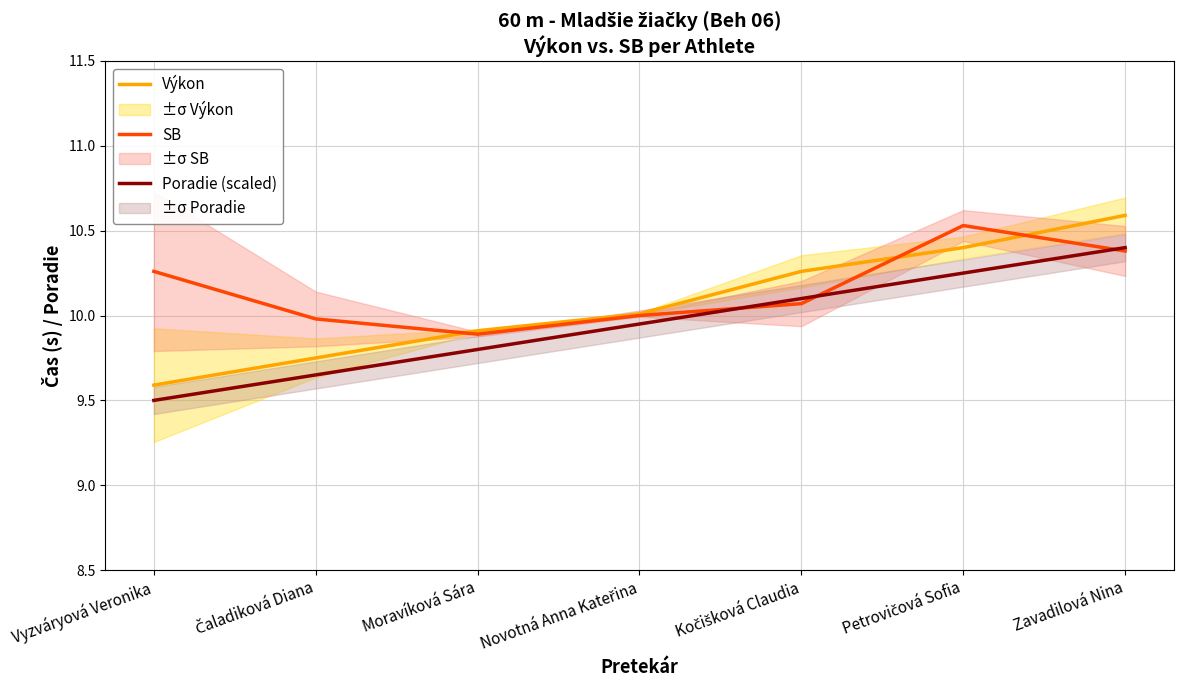

What is the label of the 2nd point from the left?

Čaladiková Diana